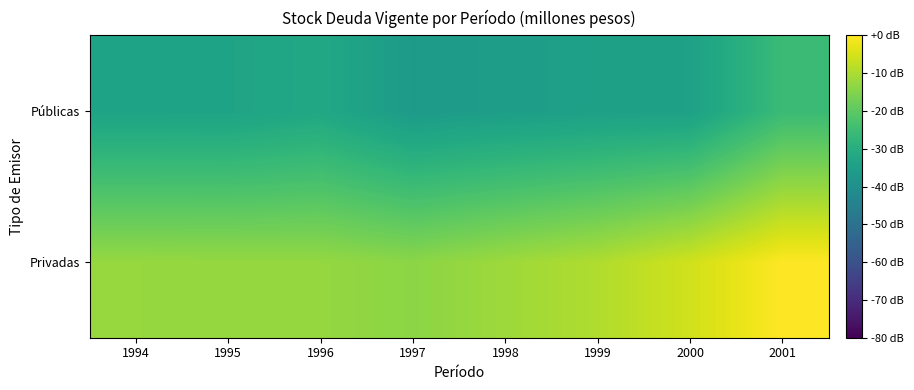

Between 2000 and 2001, which series saw the biggest shift?

Públicas